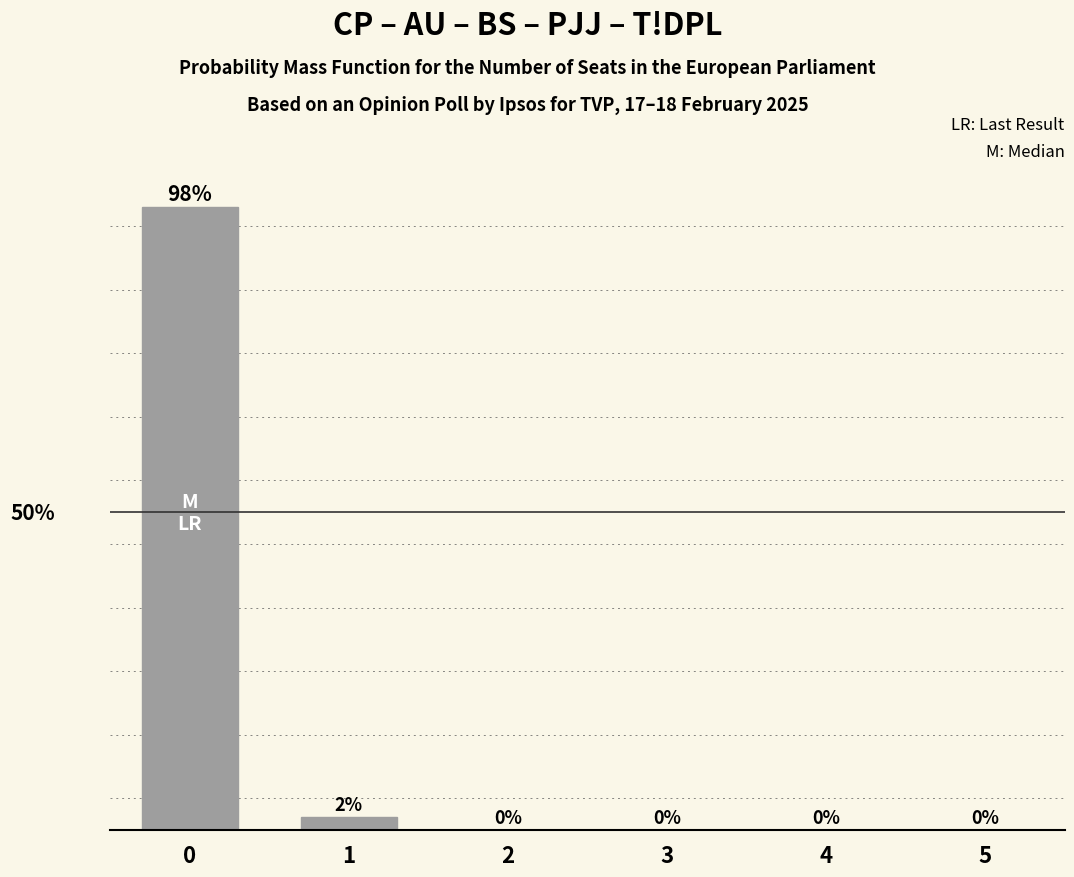

Are the bars horizontal?

No